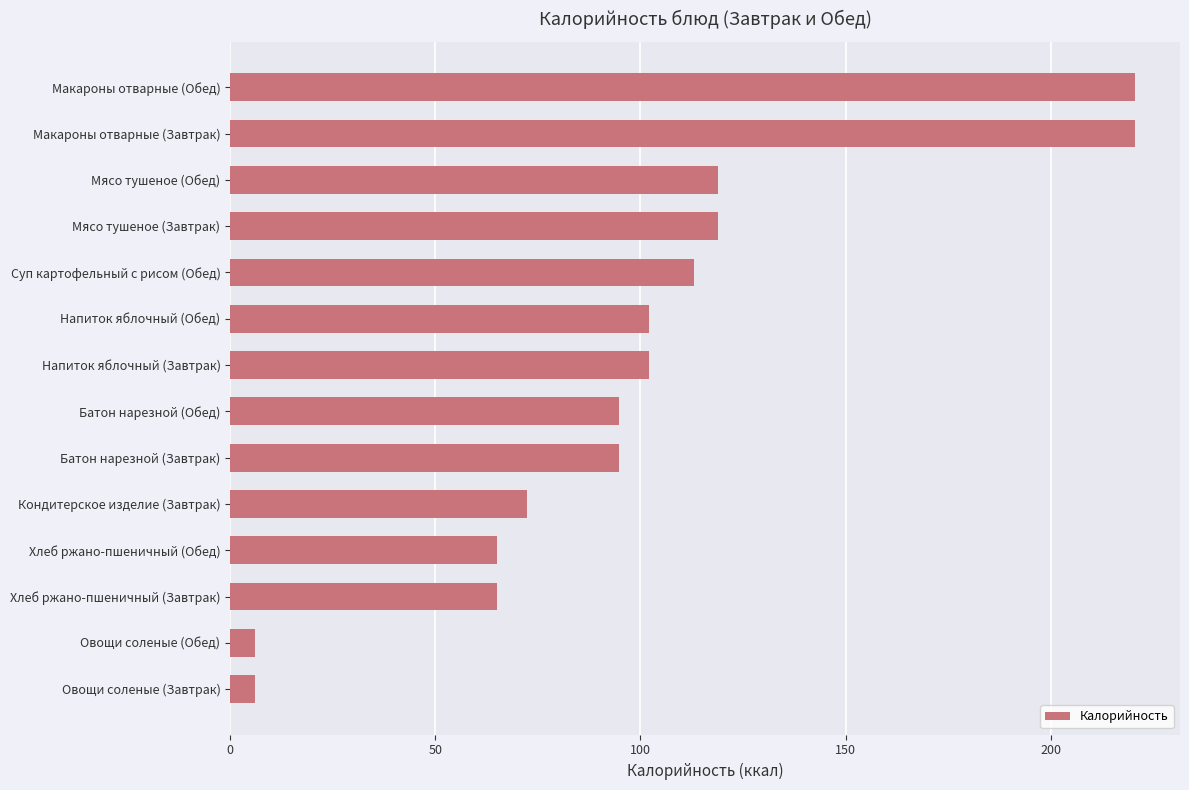

Read the value at Хлеб ржано-пшеничный (Обед).

65.0